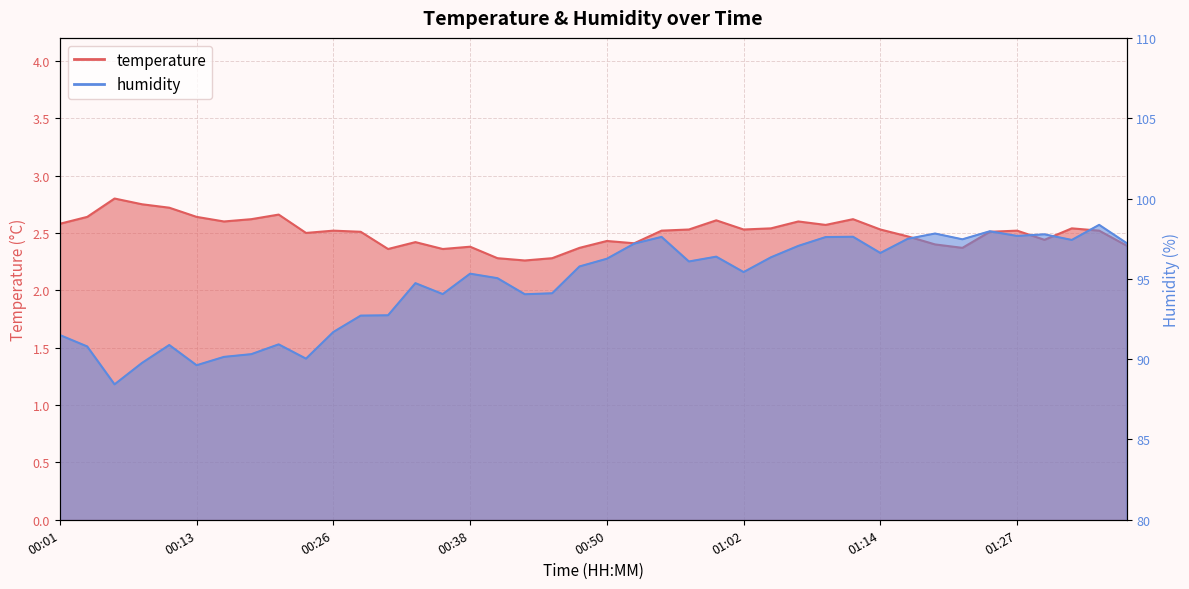

True or false: humidity has a value of 90.1 at 00:16.

True